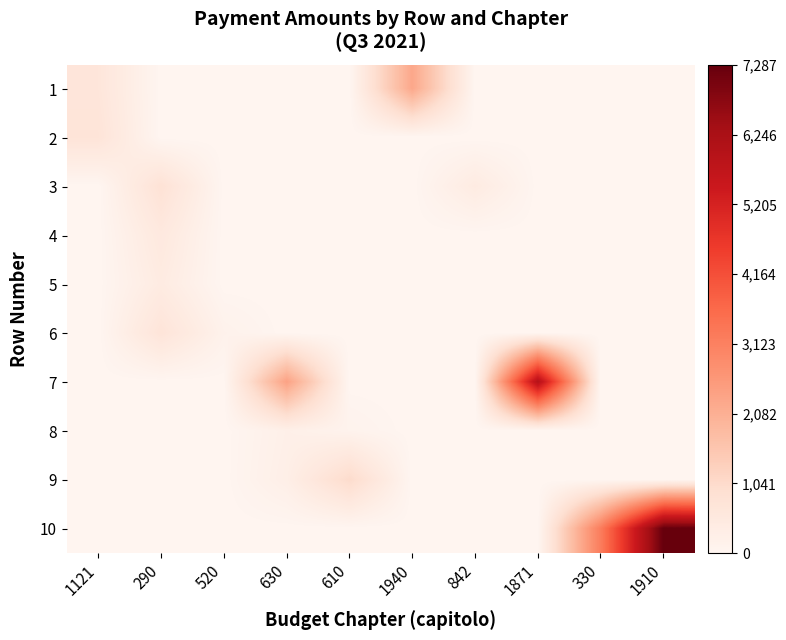

Count the number of data series in this chart.

10